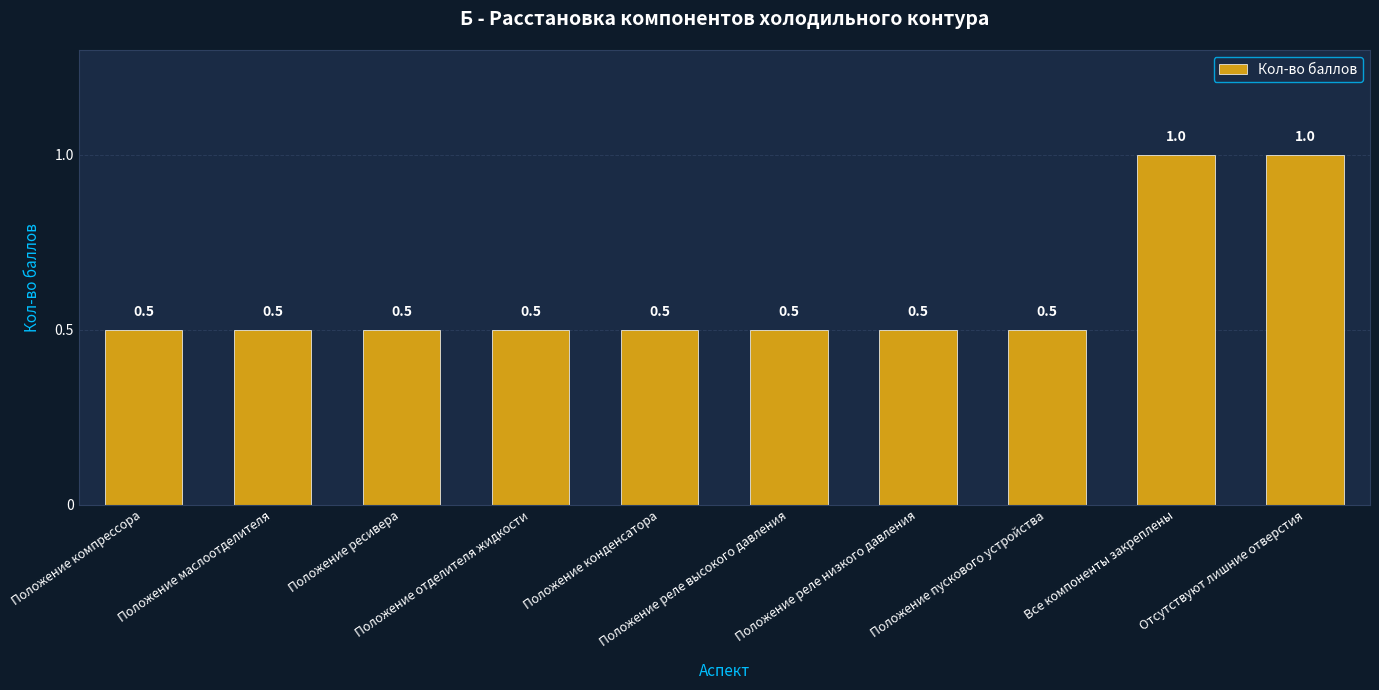

What is the label of the 7th bar from the left?

Положение реле низкого давления